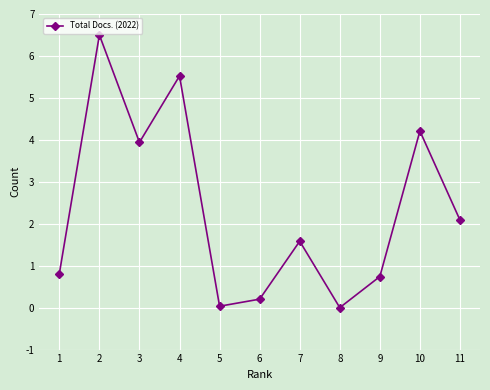

What is the value of the 4th point from the left?

5.5